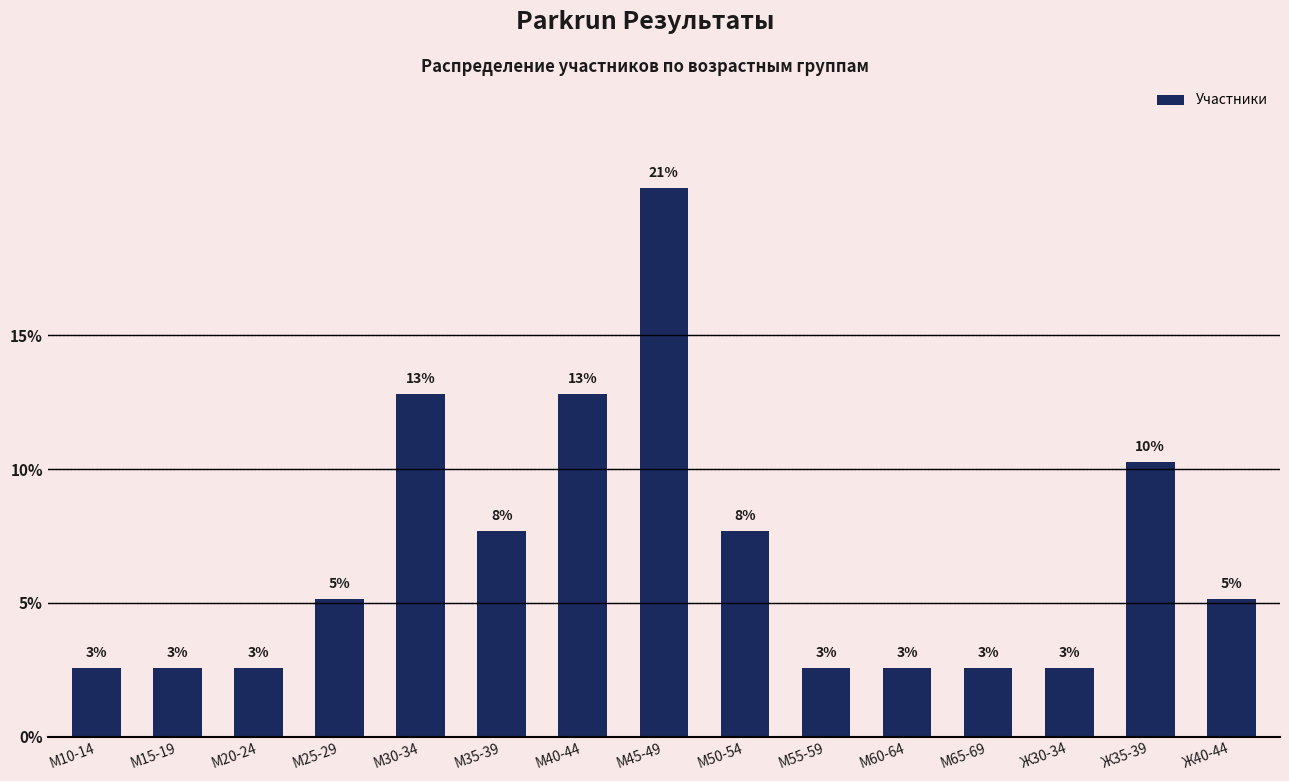

Which label corresponds to the largest value in the chart?

М45-49